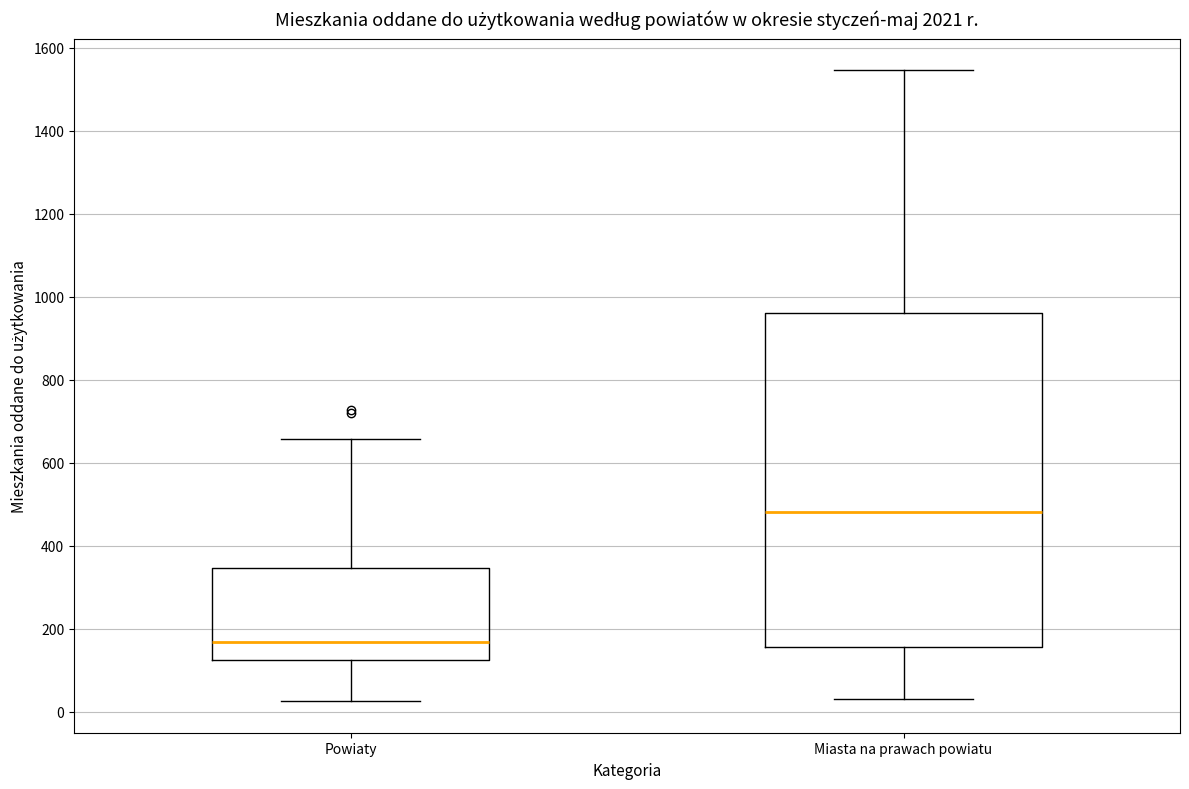

Where does the upper whisker of the box for Powiaty end on the y-axis? The values are not printed on the chart, so give them approximately, as read against the axis.

660